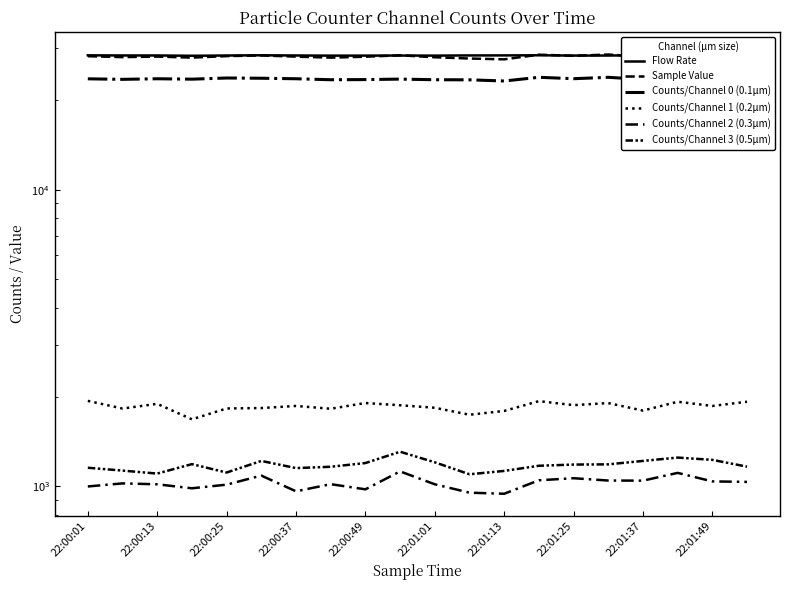

What value does the Sample Value series have at 22:01:49?

28364.0